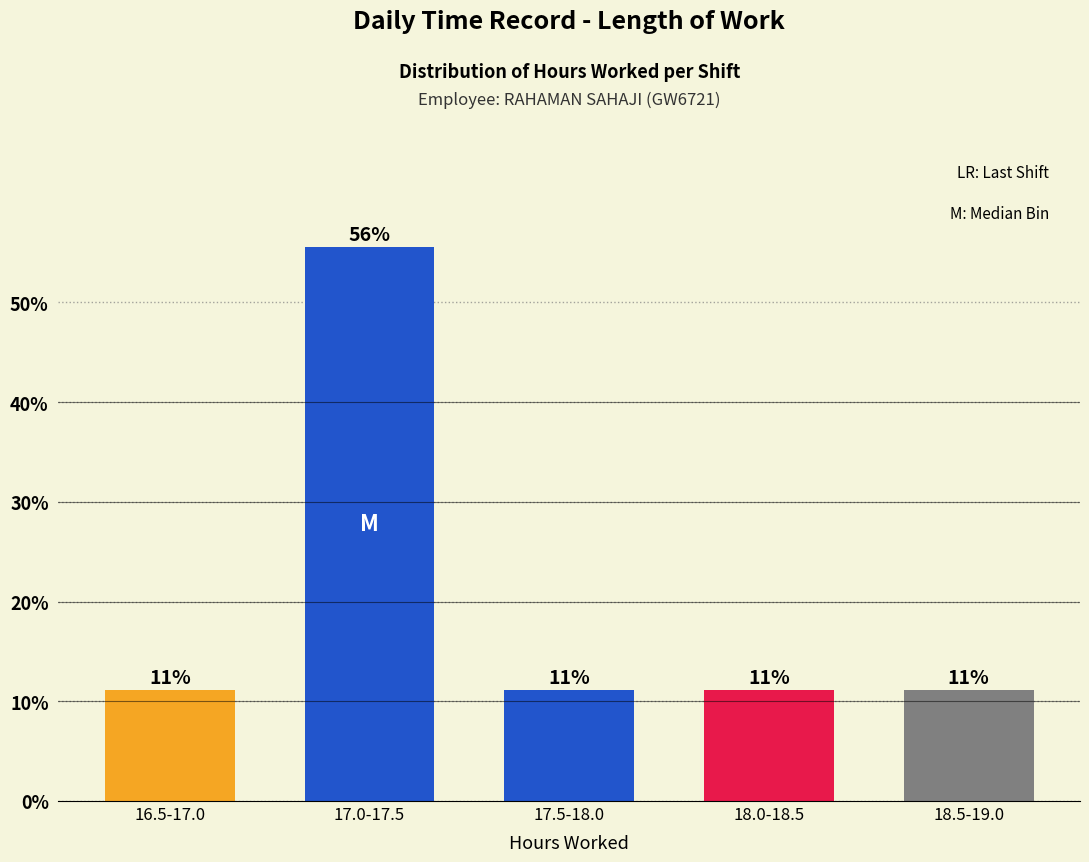

How many bars are there in total?

5